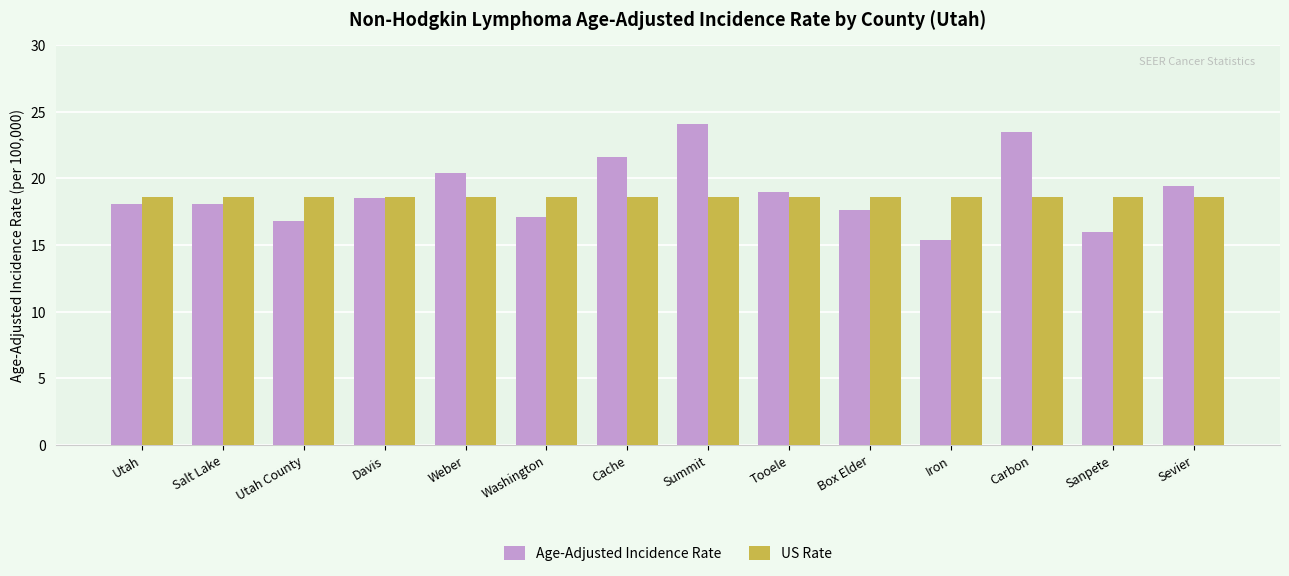

What is the label of the 3rd bar from the left?

Utah County